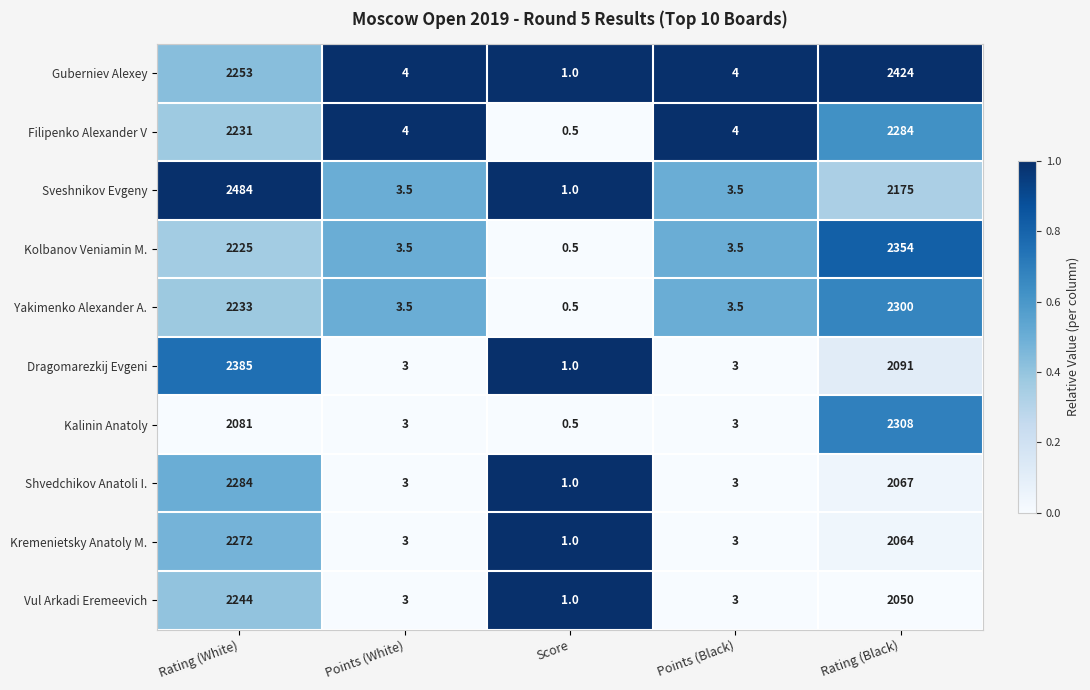

Which series changed the most between Rating (White) and Score?

Sveshnikov Evgeny